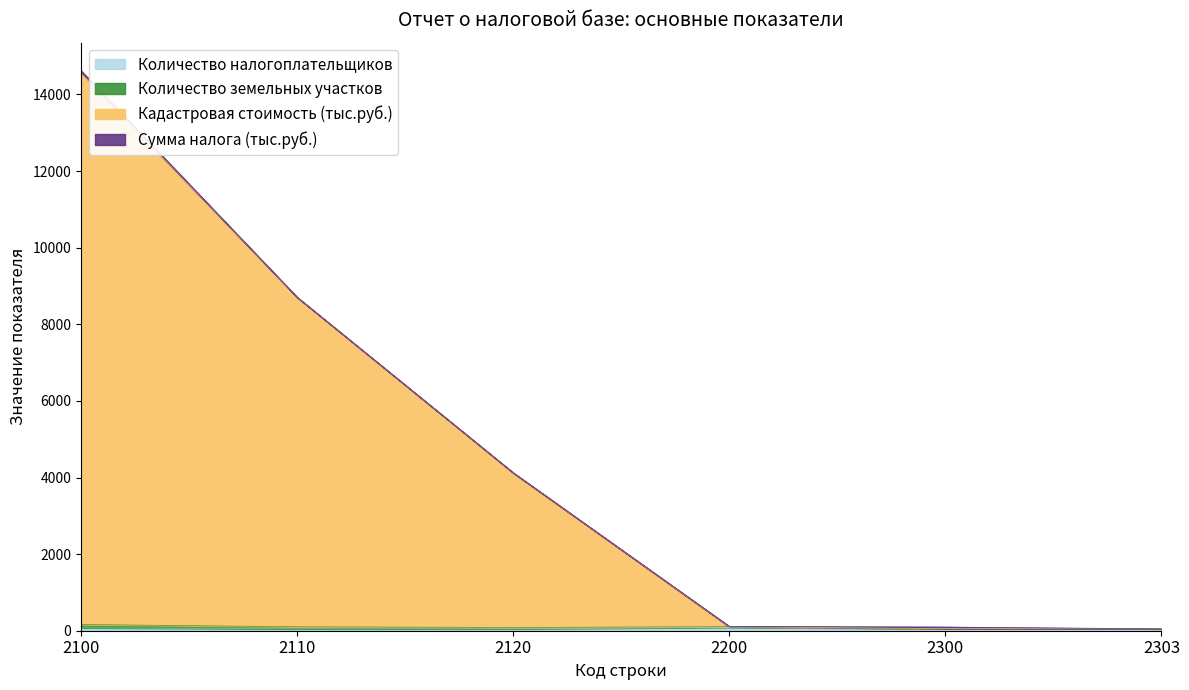

At which category is the sum across all series the highest?

2100